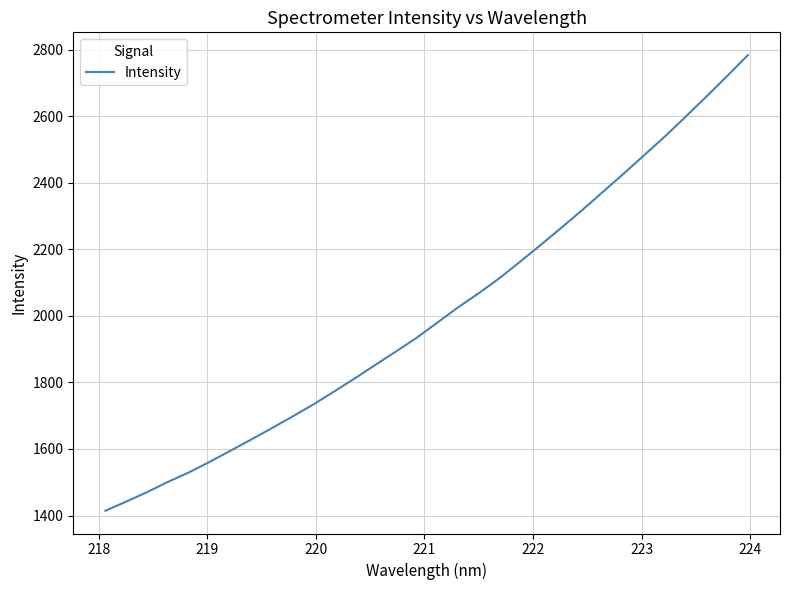

What is the difference between the maximum and minimum values?

1369.2